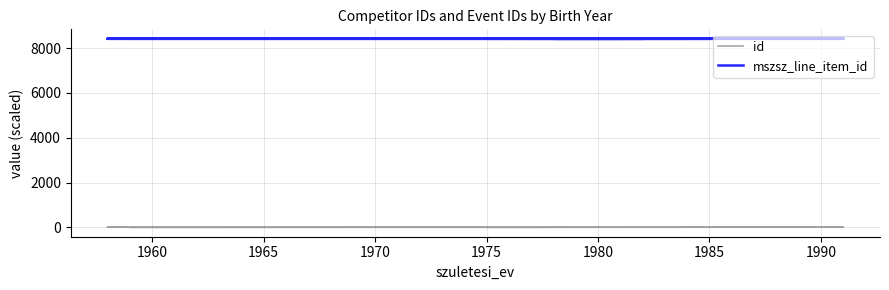

What is the spread (max minus min) of values at 1960?

8406.8